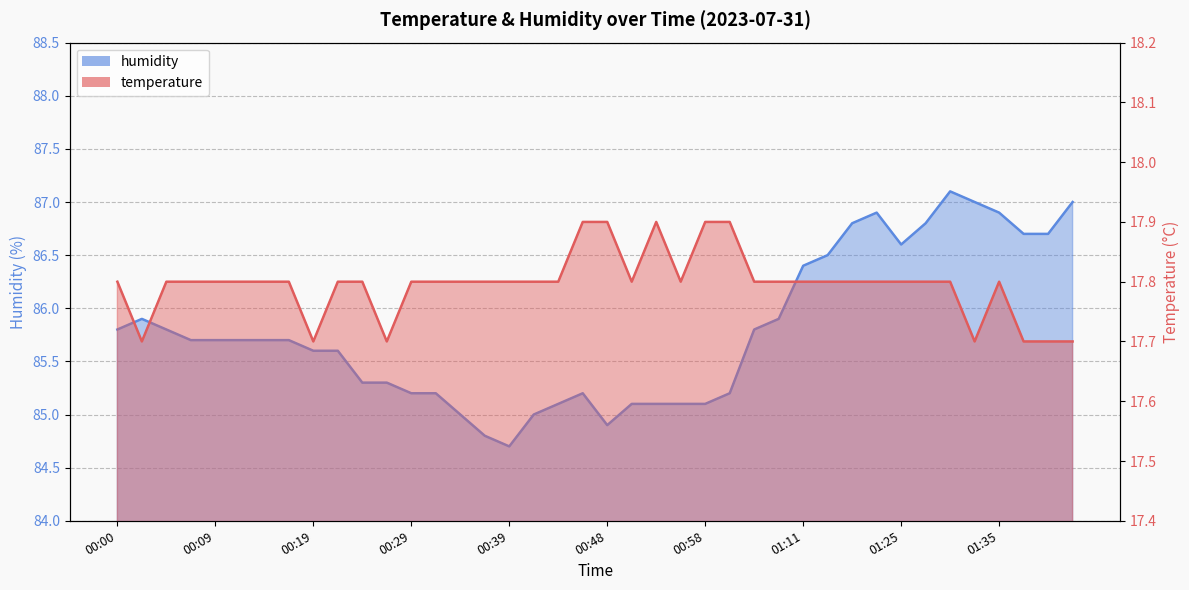

At which category does temperature reach its first local peak?

00:53